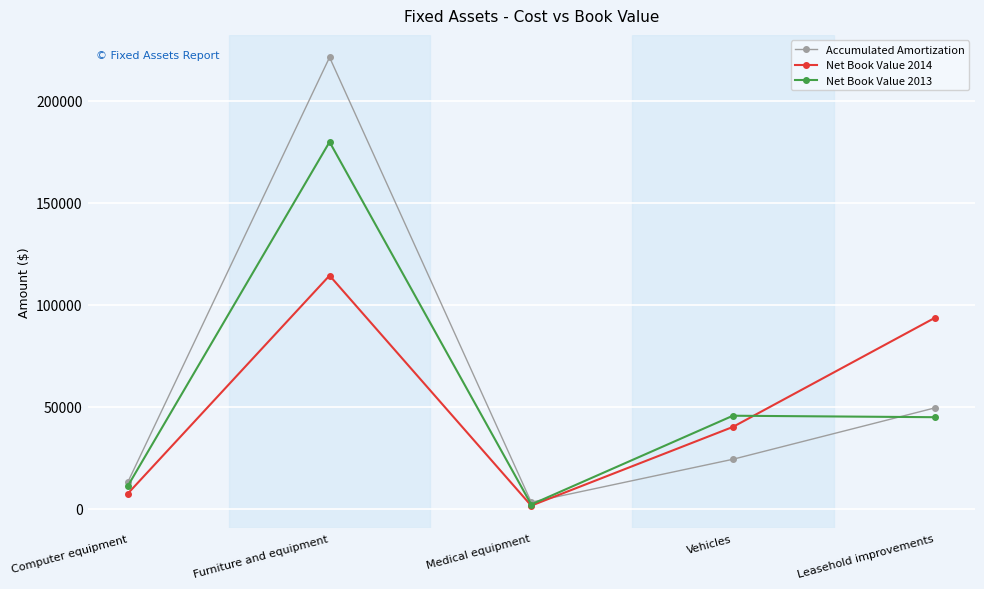

What is the sum of all Net Book Value 2014 values?

256543